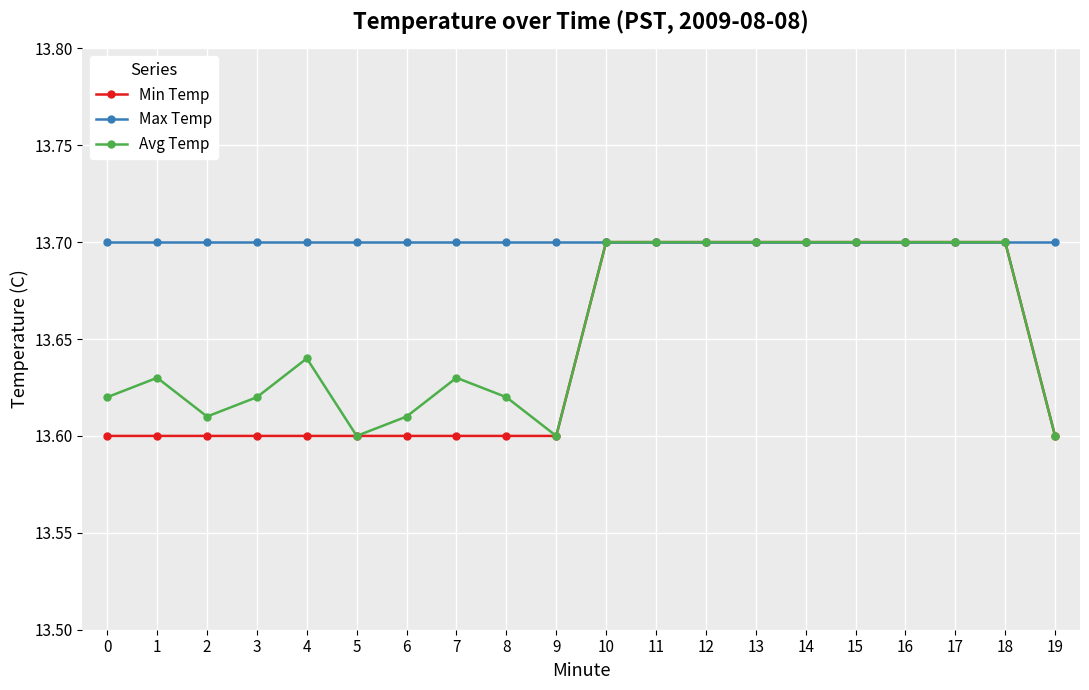

Between 2 and 10, which series saw the biggest shift?

Min Temp